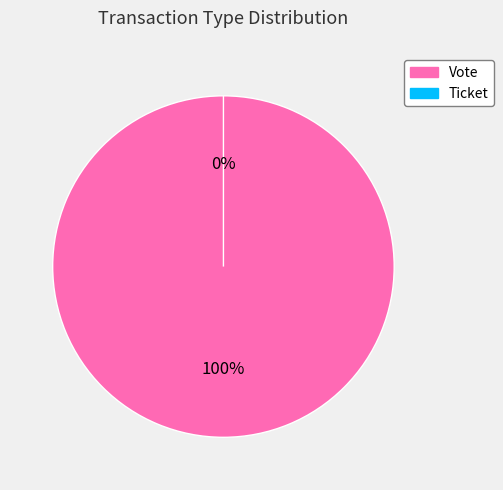

To the nearest percent, what percentage of the pie is Vote?

100%